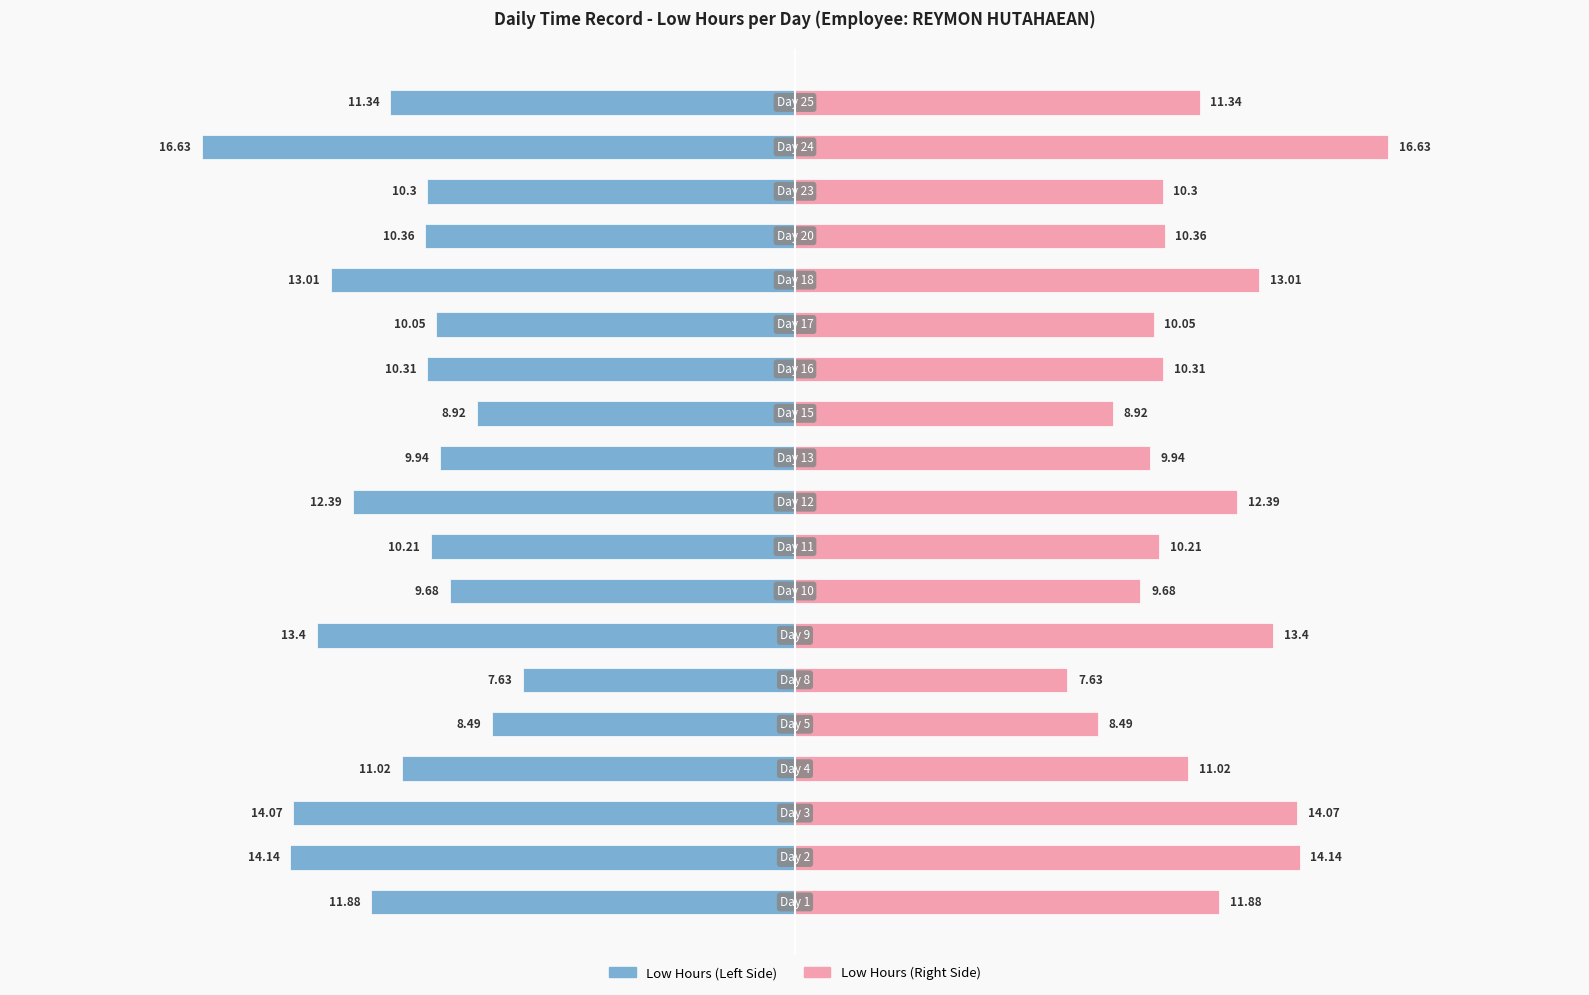

The value of Low Hours (Right) at 0 is 11.9. True or false?

False